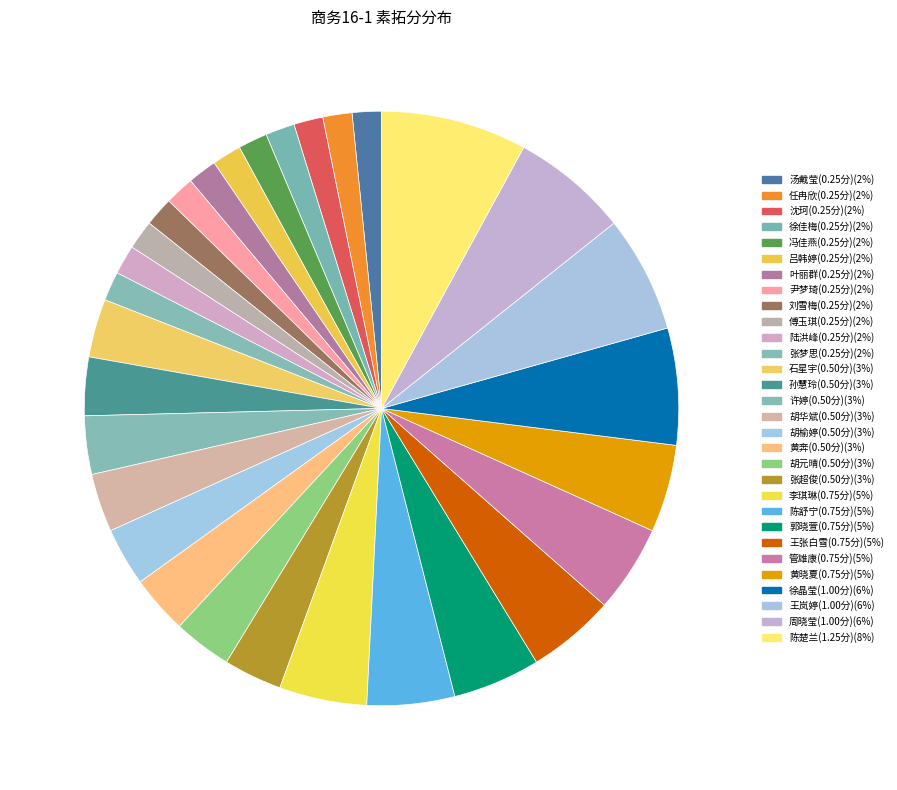

Is there any slice that represents more than half of the pie?

No